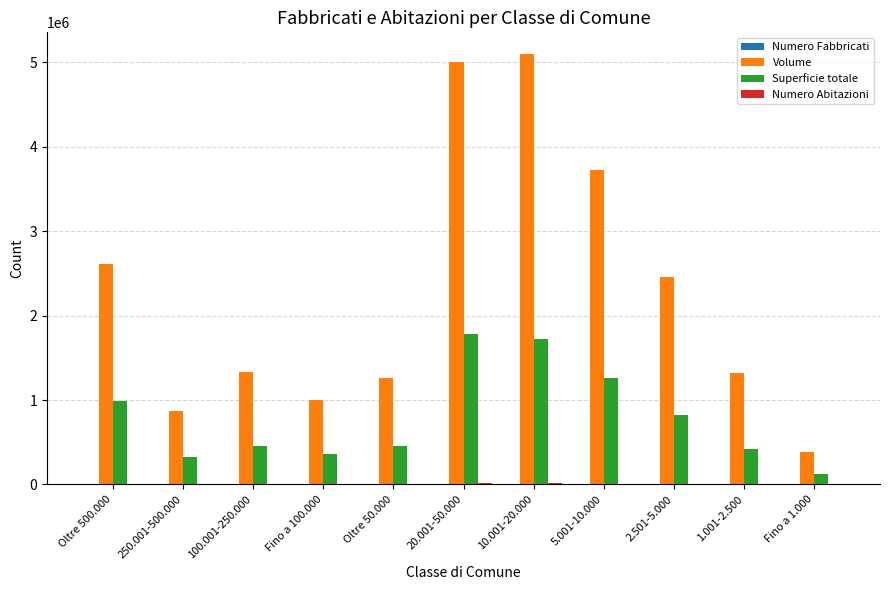

How many categories are shown in the chart?

11